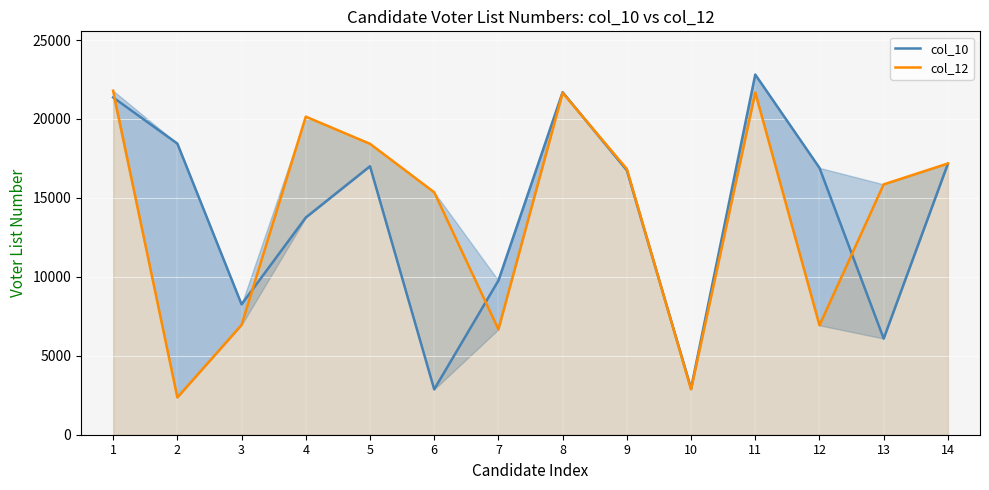

Rank the series by their maximum value, from lowest to highest.

col_12, col_10